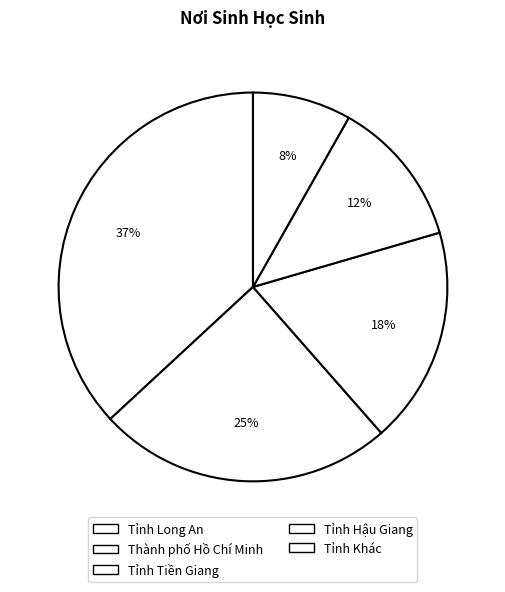

Is the sum of Thành phố Hồ Chí Minh and Tỉnh Khác greater than half?

No